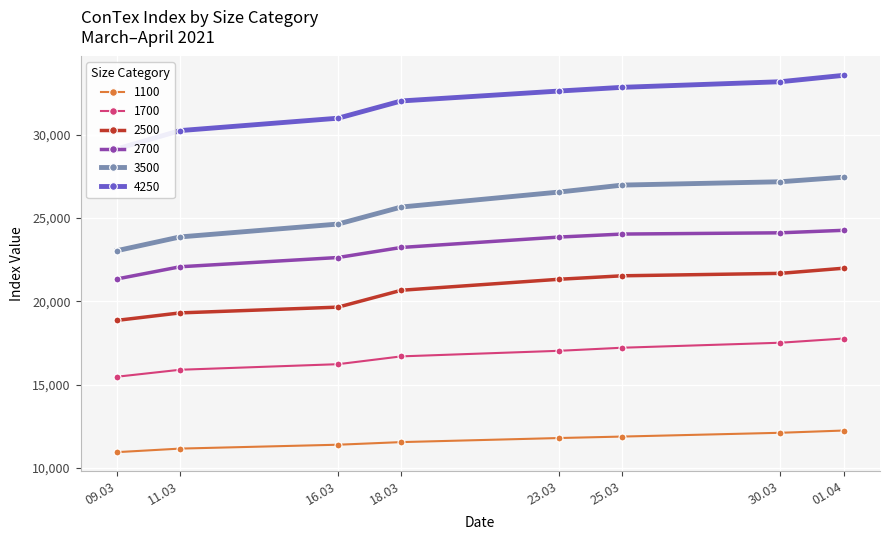

What is the average value of the 4250 series?

31837